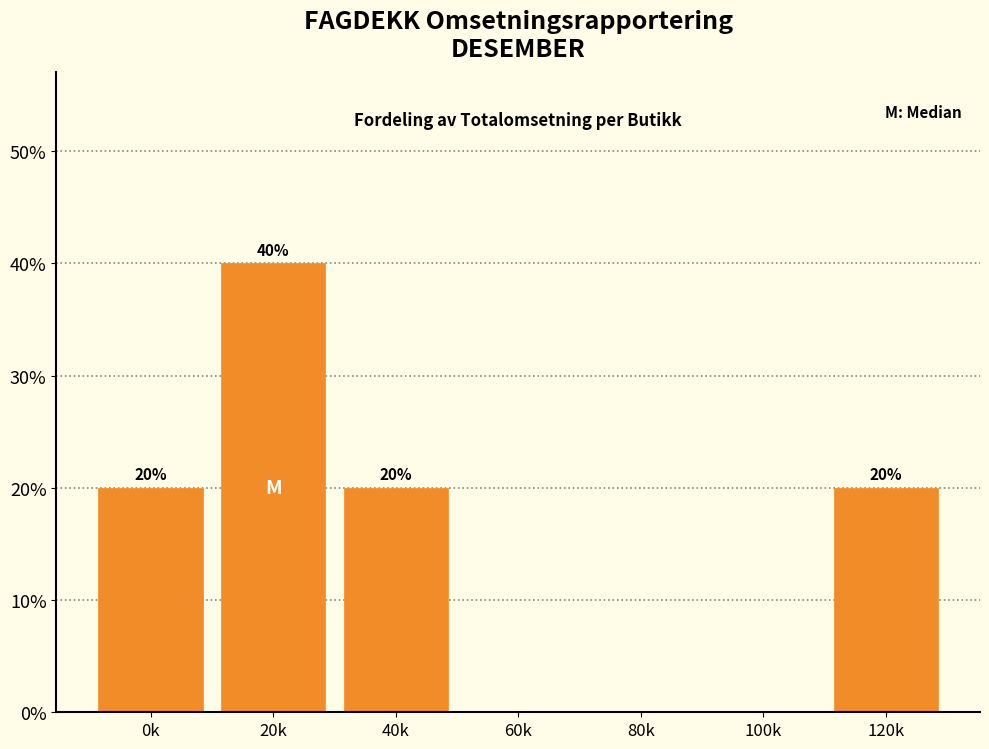

Reading right to left, list all the values displayed in this chart.

120k=20	100k=0	80k=0	60k=0	40k=20	20k=40	0k=20